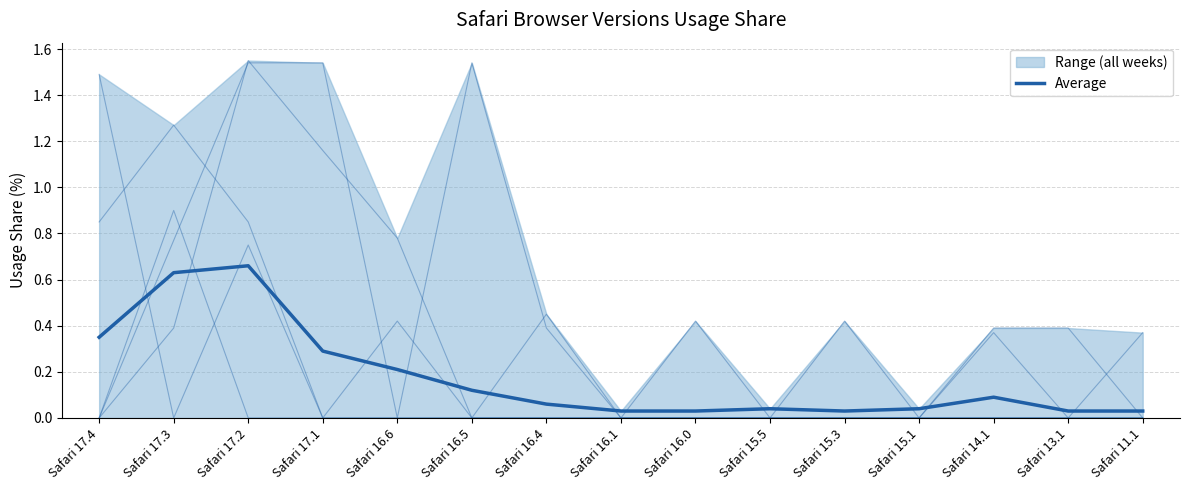

Does the chart have visible grid lines?

Yes